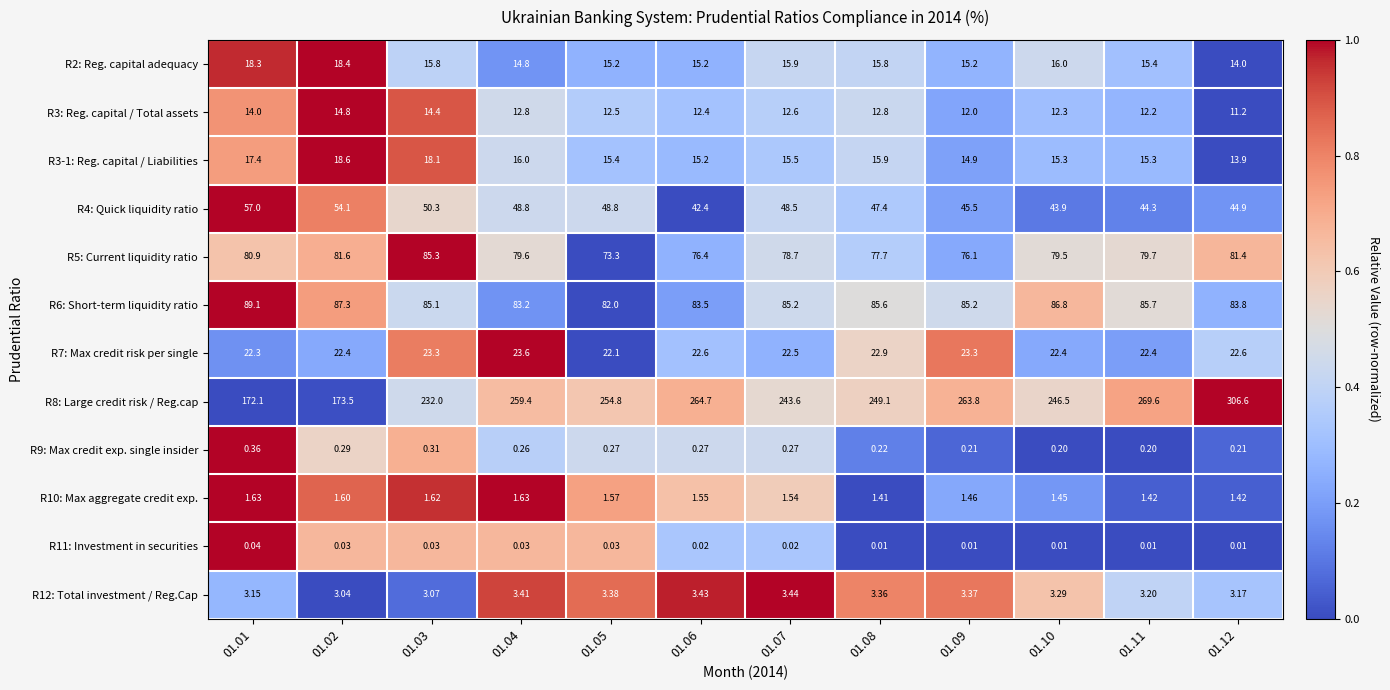

At which category is the sum across all series the highest?

01.12